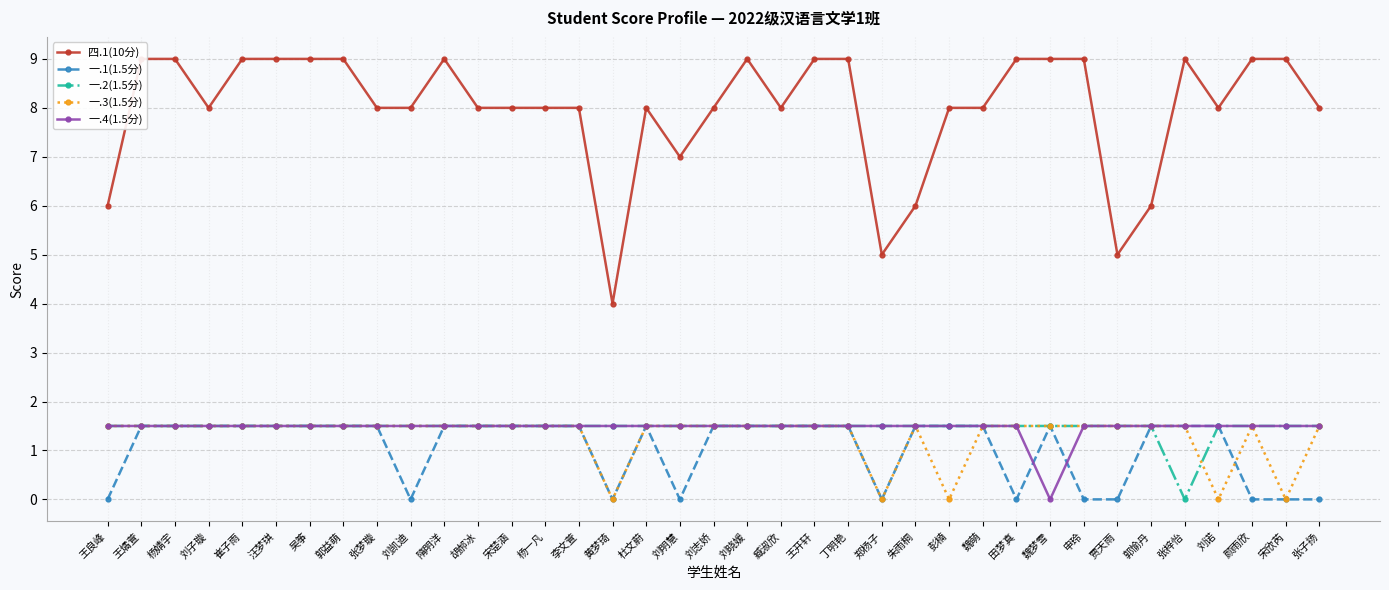

Reading left to right, list all the values displayed in this chart.

四.1(10分): 6.0	9.0	9.0	8.0	9.0	9.0	9.0	9.0	8.0	8.0	9.0	8.0	8.0	8.0	8.0	4.0	8.0	7.0	8.0	9.0	8.0	9.0	9.0	5.0	6.0	8.0	8.0	9.0	9.0	9.0	5.0	6.0	9.0	8.0	9.0	9.0	8.0
一.1(1.5分): 0.0	1.5	1.5	1.5	1.5	1.5	1.5	1.5	1.5	0.0	1.5	1.5	1.5	1.5	1.5	0.0	1.5	0.0	1.5	1.5	1.5	1.5	1.5	0.0	1.5	1.5	1.5	0.0	1.5	0.0	0.0	1.5	1.5	1.5	0.0	0.0	0.0
一.2(1.5分): 1.5	1.5	1.5	1.5	1.5	1.5	1.5	1.5	1.5	1.5	1.5	1.5	1.5	1.5	1.5	1.5	1.5	1.5	1.5	1.5	1.5	1.5	1.5	1.5	1.5	1.5	1.5	1.5	1.5	1.5	1.5	1.5	0.0	1.5	1.5	1.5	1.5
一.3(1.5分): 1.5	1.5	1.5	1.5	1.5	1.5	1.5	1.5	1.5	1.5	1.5	1.5	1.5	1.5	1.5	0.0	1.5	1.5	1.5	1.5	1.5	1.5	1.5	0.0	1.5	0.0	1.5	1.5	1.5	1.5	1.5	1.5	1.5	0.0	1.5	0.0	1.5
一.4(1.5分): 1.5	1.5	1.5	1.5	1.5	1.5	1.5	1.5	1.5	1.5	1.5	1.5	1.5	1.5	1.5	1.5	1.5	1.5	1.5	1.5	1.5	1.5	1.5	1.5	1.5	1.5	1.5	1.5	0.0	1.5	1.5	1.5	1.5	1.5	1.5	1.5	1.5